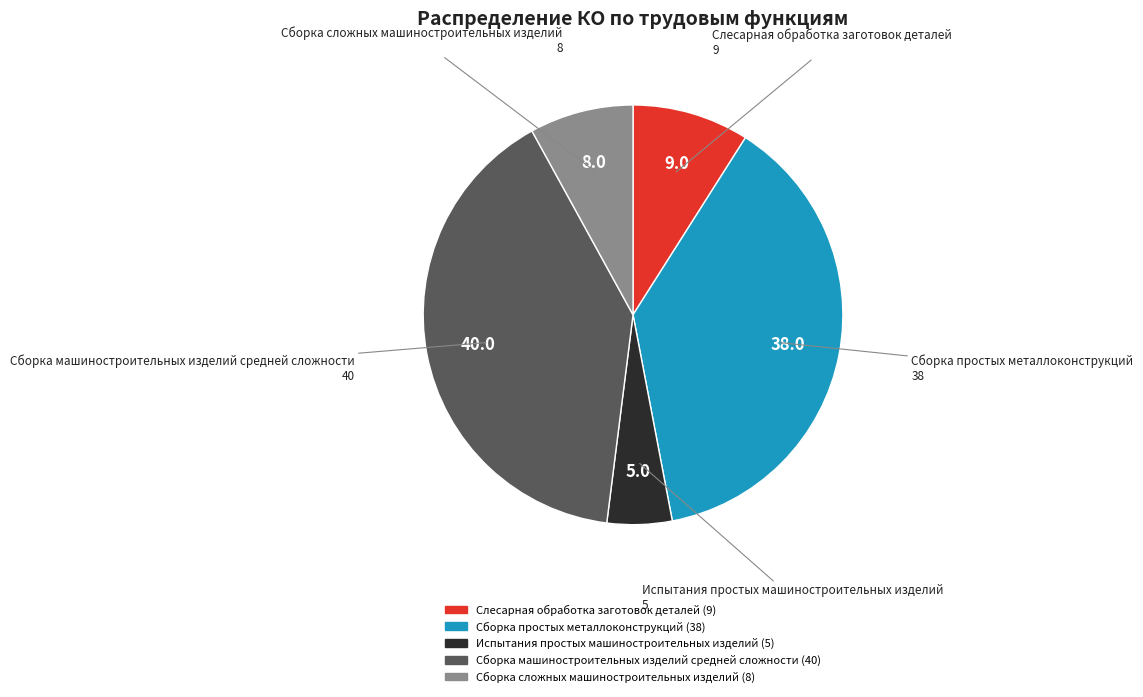

Does any single category account for the majority?

No